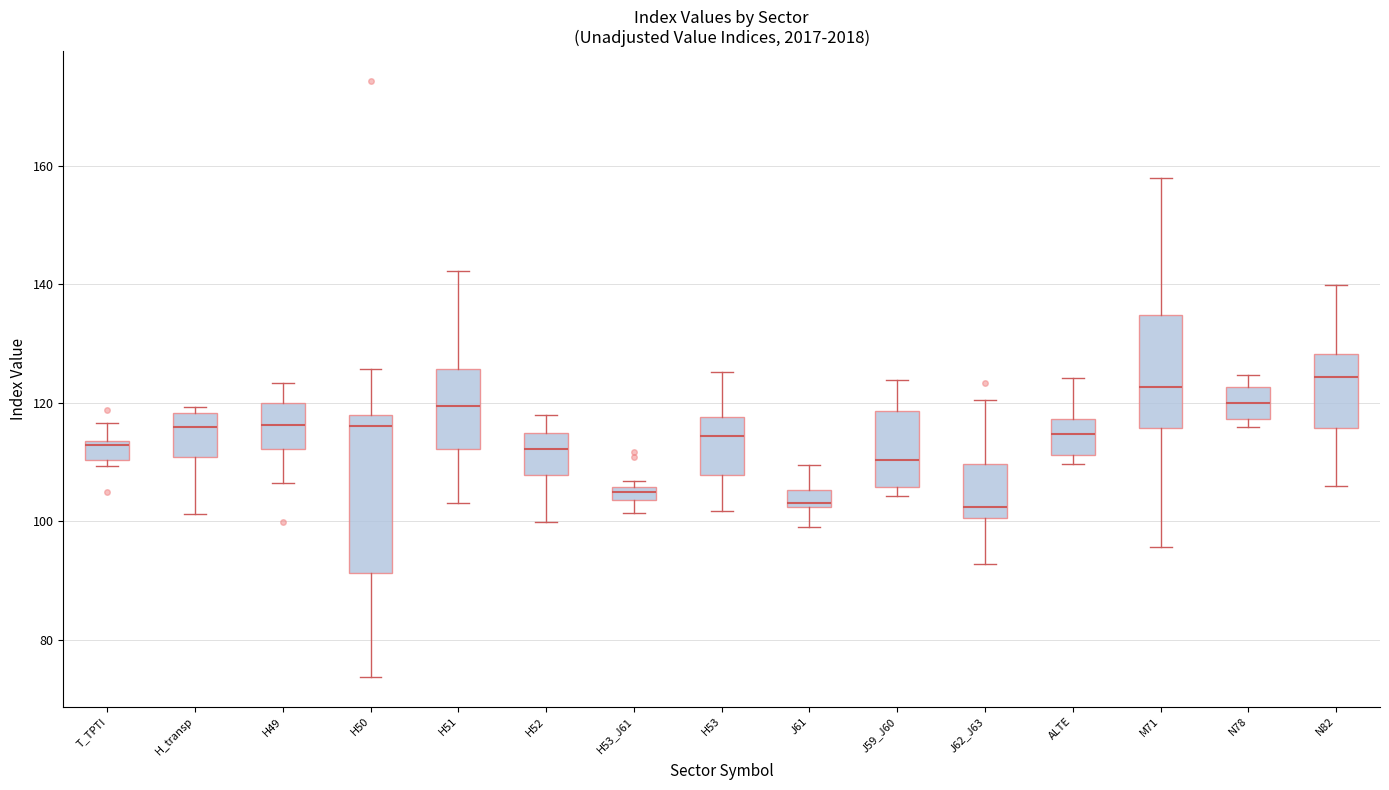

Which box is the tallest, from its lower edge to its upper edge?

H50